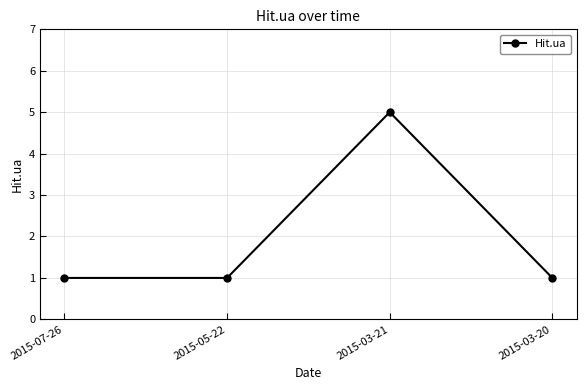

What is the label of the 1st point from the right?

2015-03-20